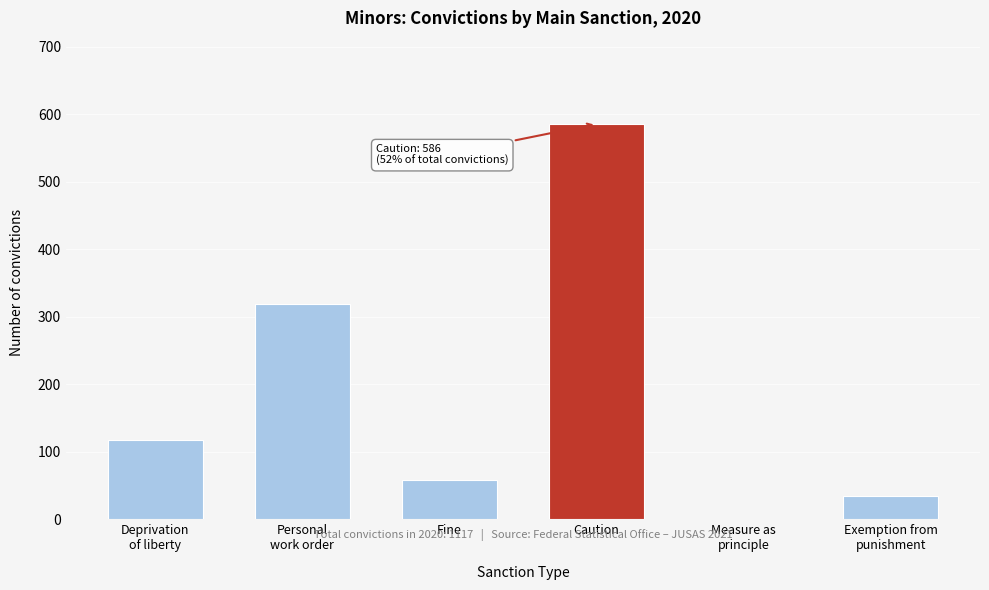

What is the maximum value shown in the chart?

586